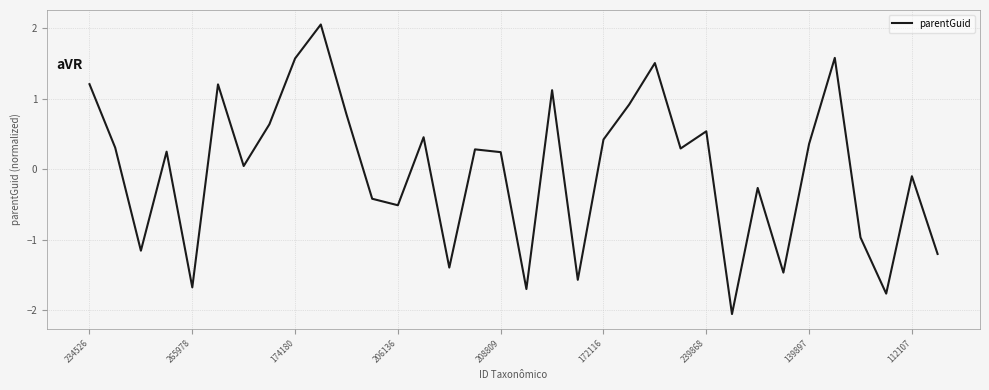

How many values exceed 0?

20